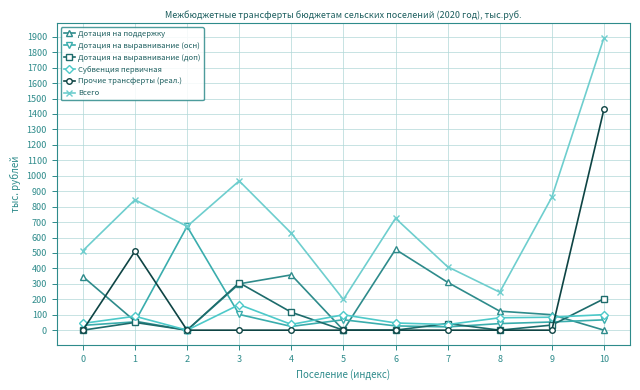

What is the highest value of the Всего series?

1893.4